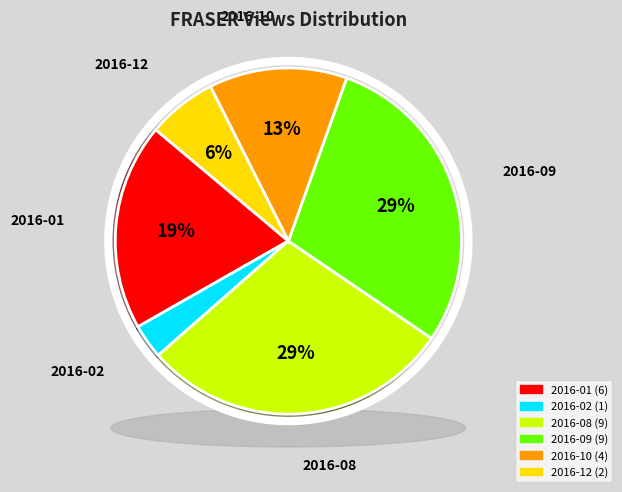

Is it true that 2016-01 is 19% of the pie?

True